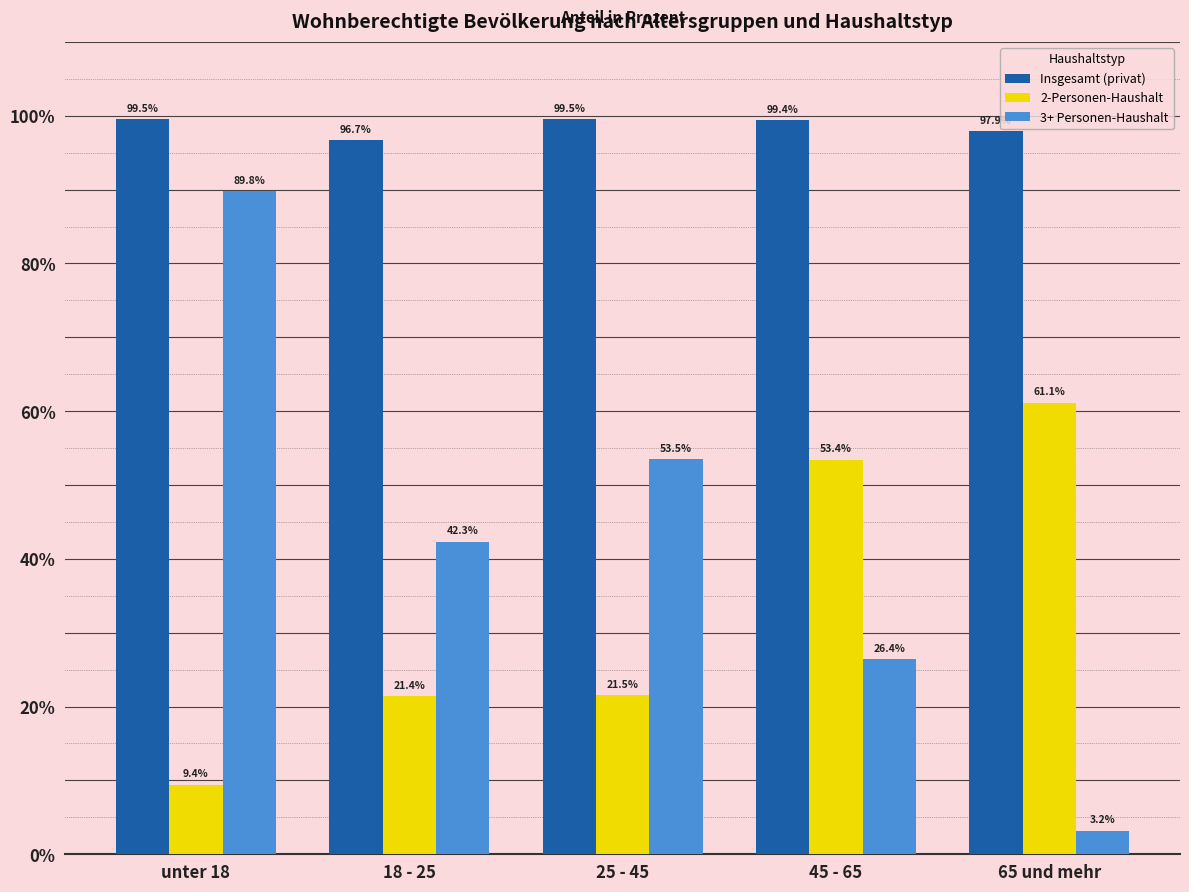

At which category is the sum across all series the highest?

unter 18